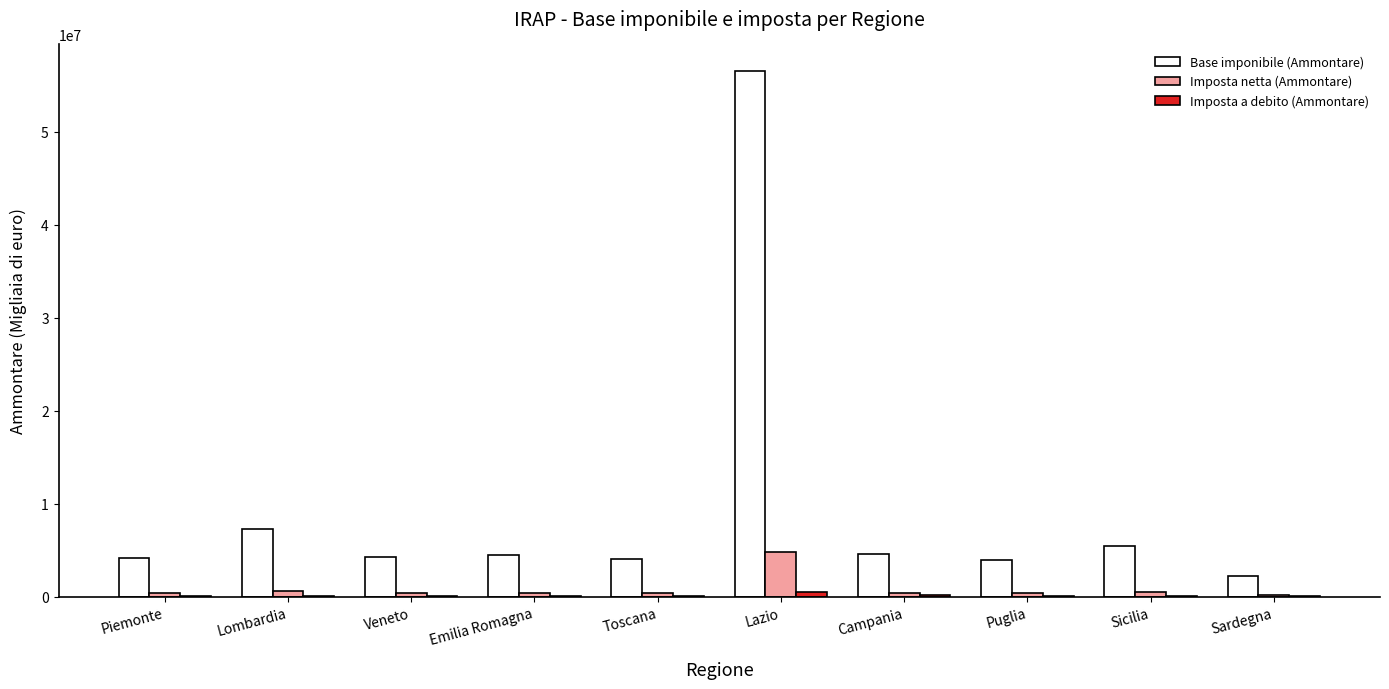

Which label corresponds to the largest value in the chart?

Lazio